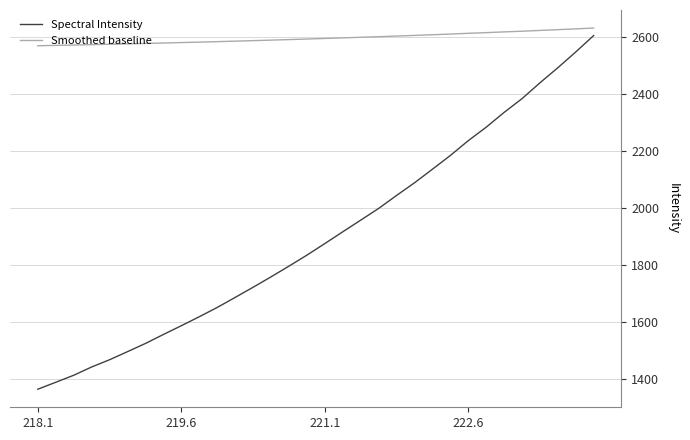

What is the difference between the maximum and minimum values in the Spectral Intensity series?

1239.6